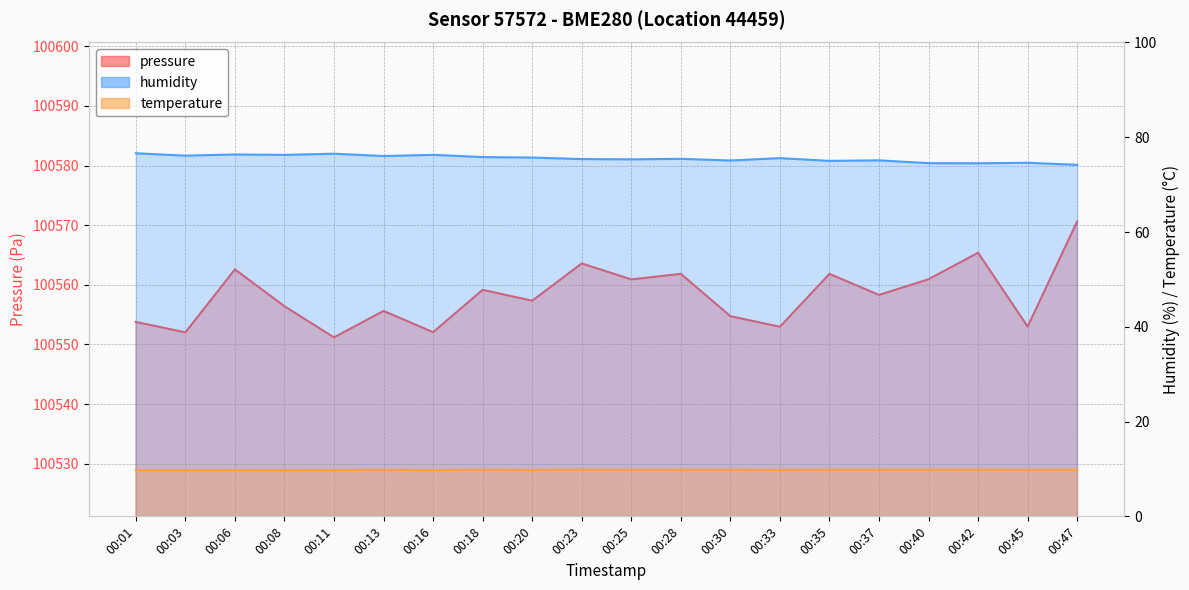

Does the chart have visible grid lines?

Yes